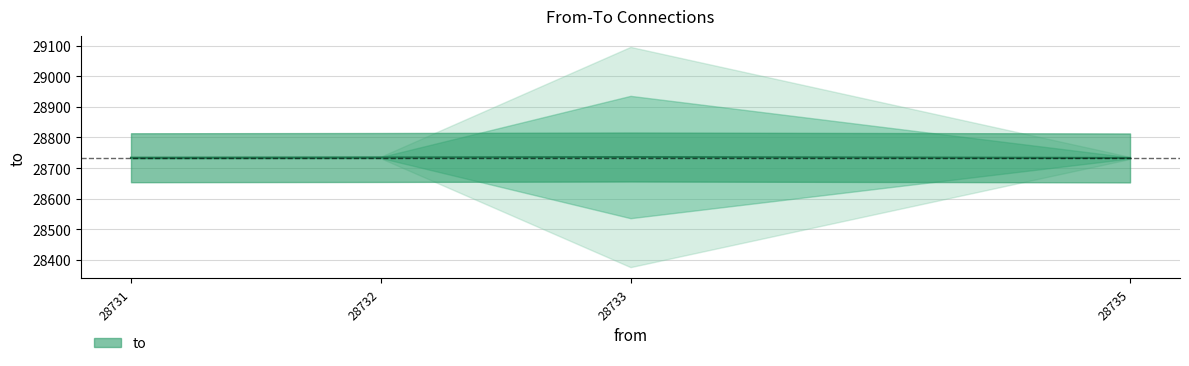

True or false: there are more than 0 points higher than both neighbors.

True